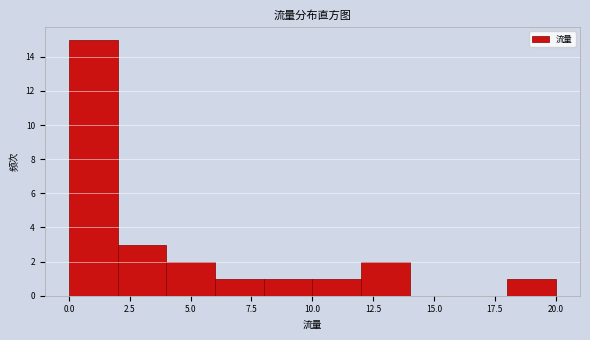

What is the height of the bar covering 8 to 10 on the x-axis? The values are not printed on the chart, so give them approximately, as read against the axis.

1